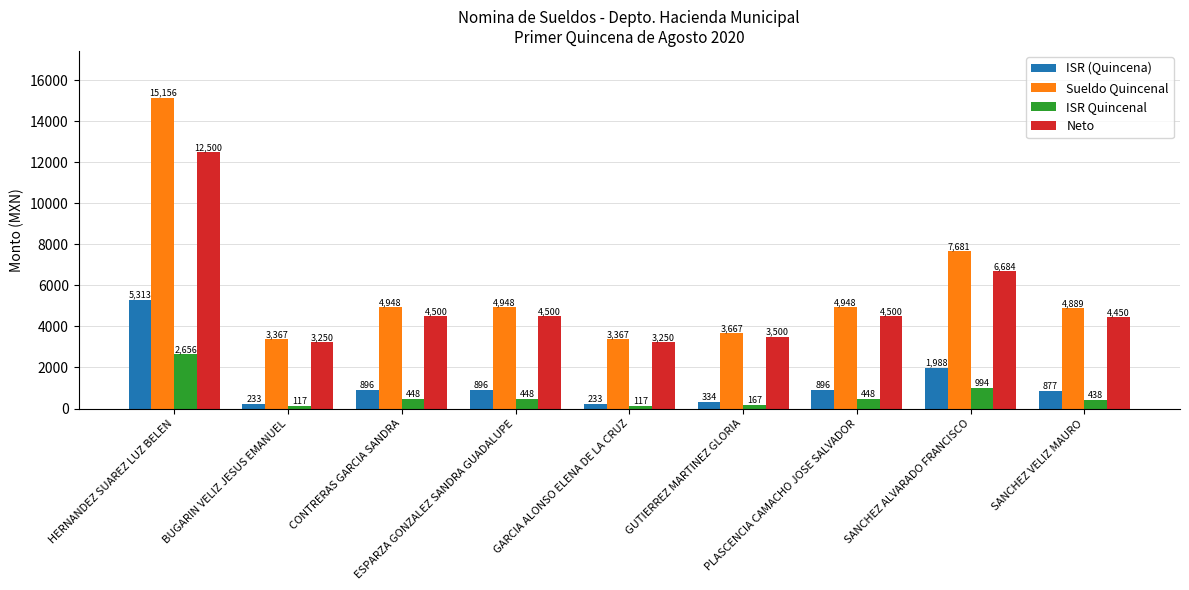

At which label does ISR Quincenal reach its peak?

HERNANDEZ SUAREZ LUZ BELEN